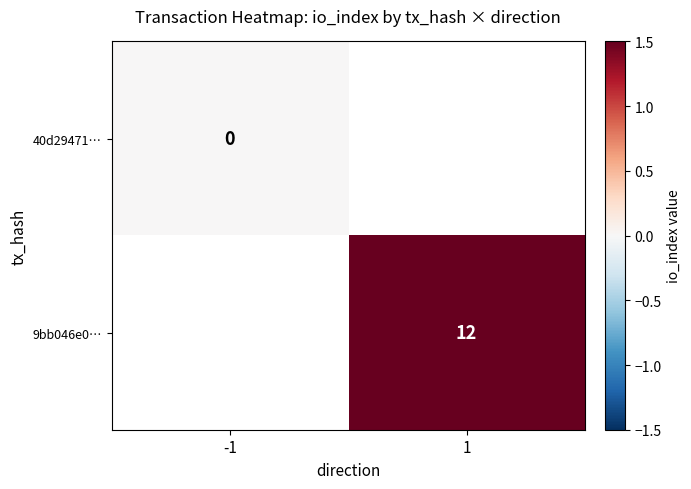

The 9bb046e0… series shows 17 at 1. True or false?

False